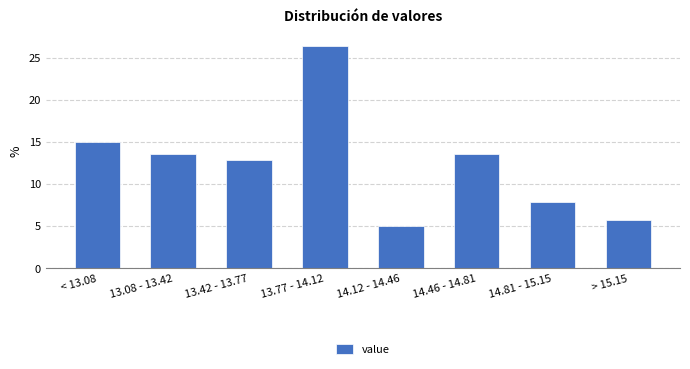

Reading left to right, list all the values displayed in this chart.

15.0	13.6	12.9	26.4	5.0	13.6	7.9	5.7